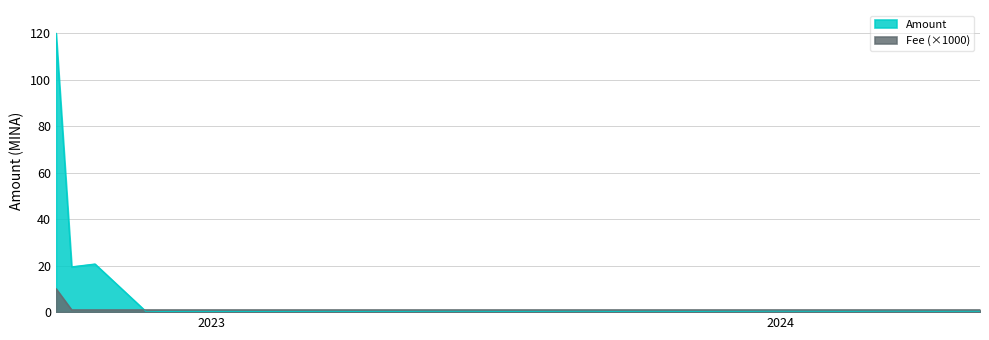

Approximately how many times larger is the value at 2023-03-19 compared to 2023-10-12?

1.0